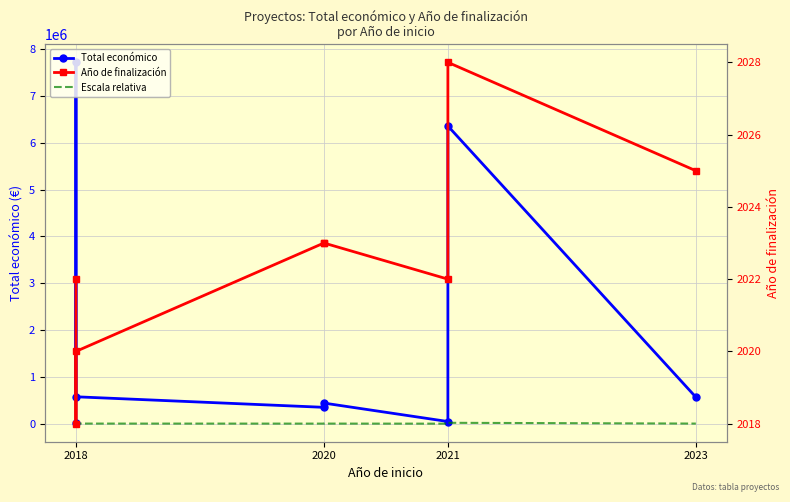

Which series has the largest total across all categories?

Total económico